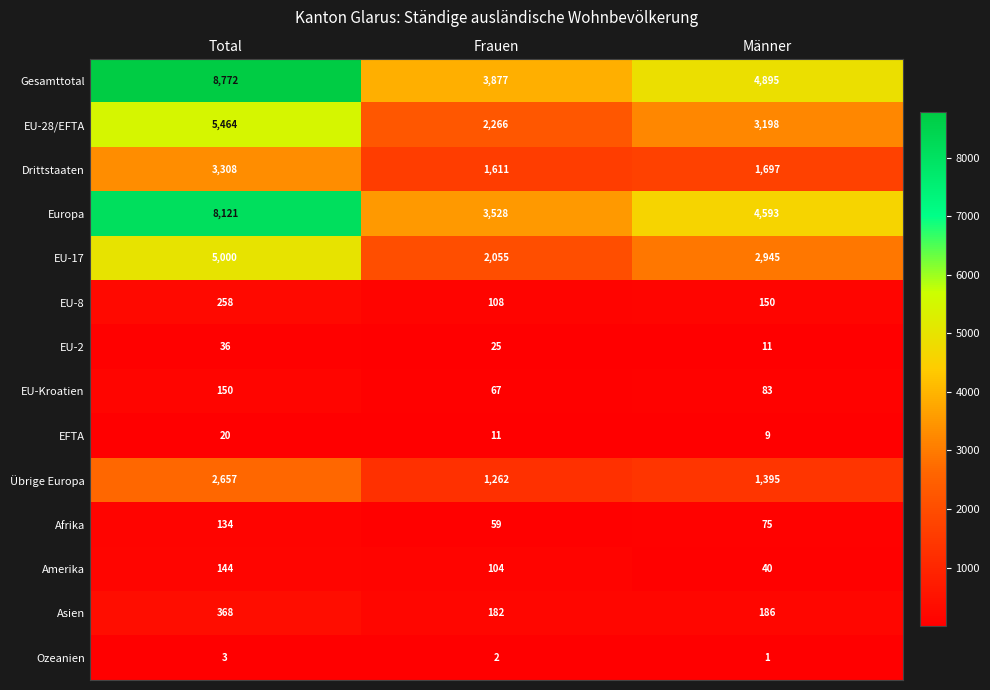

At which label is Europa closest to 5824?

Männer